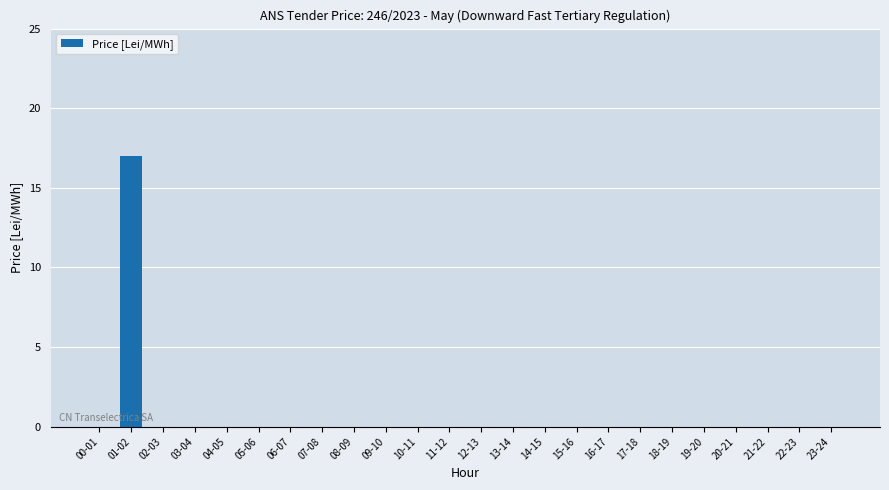

True or false: the data shows 12 at 19-20.

False